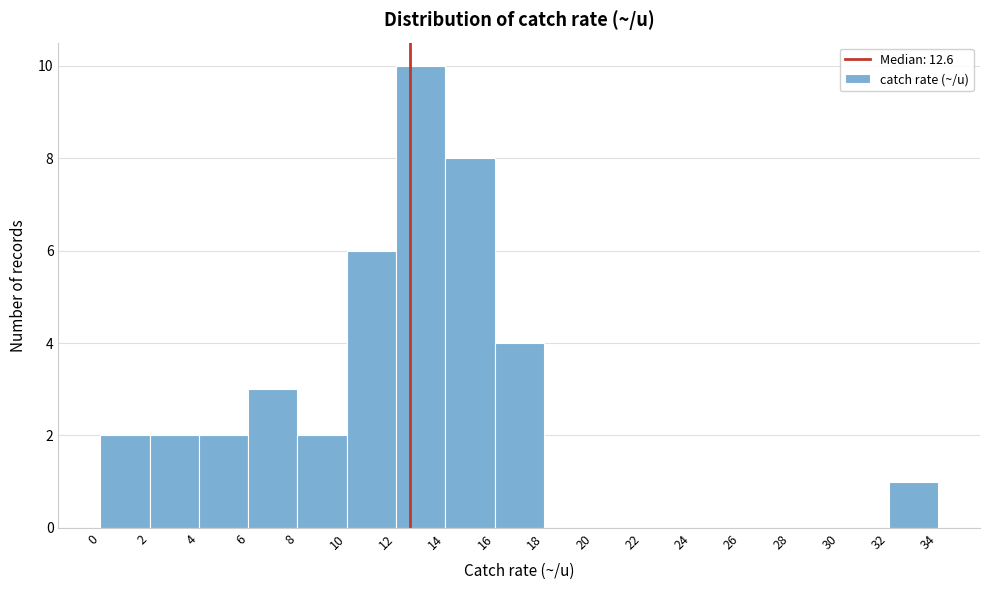

Which range on the x-axis has the tallest bar?

12 to 14